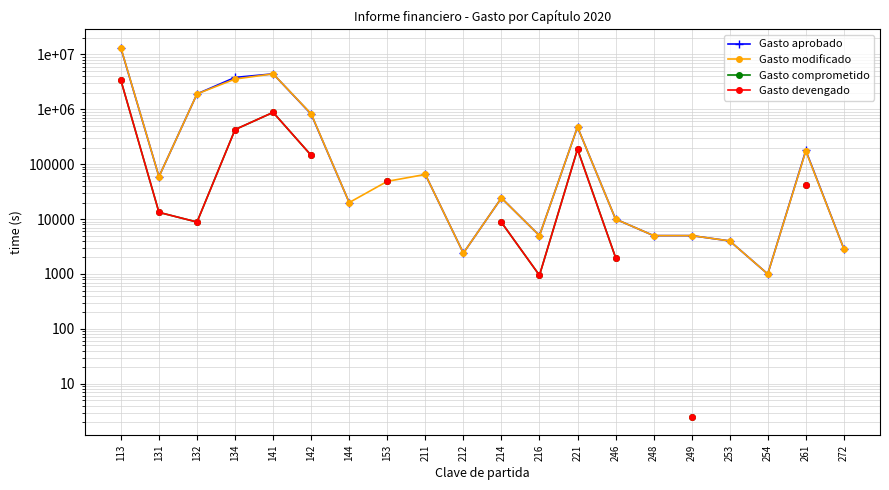

How many data points in Gasto devengado are above 426783?

3